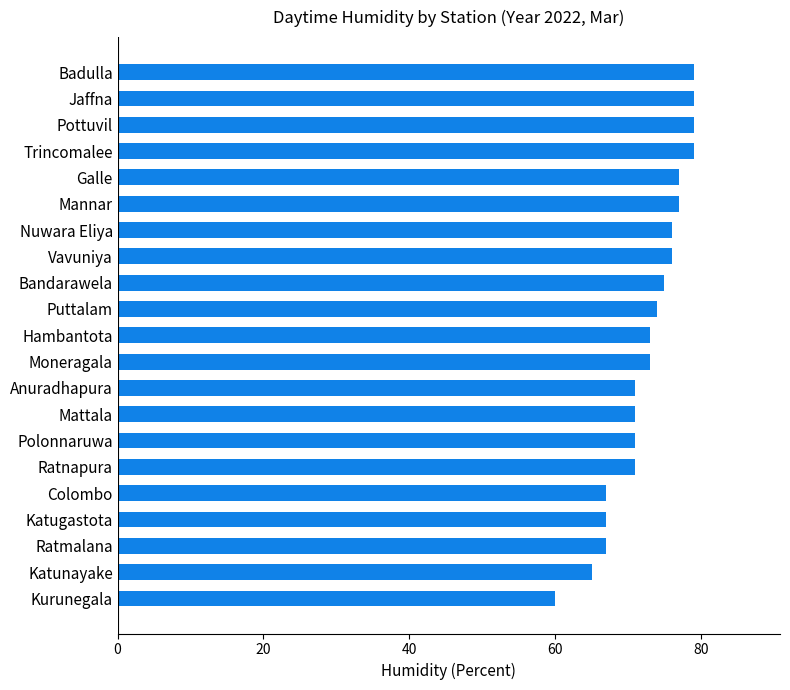

What is the difference between the second highest and minimum values?

19